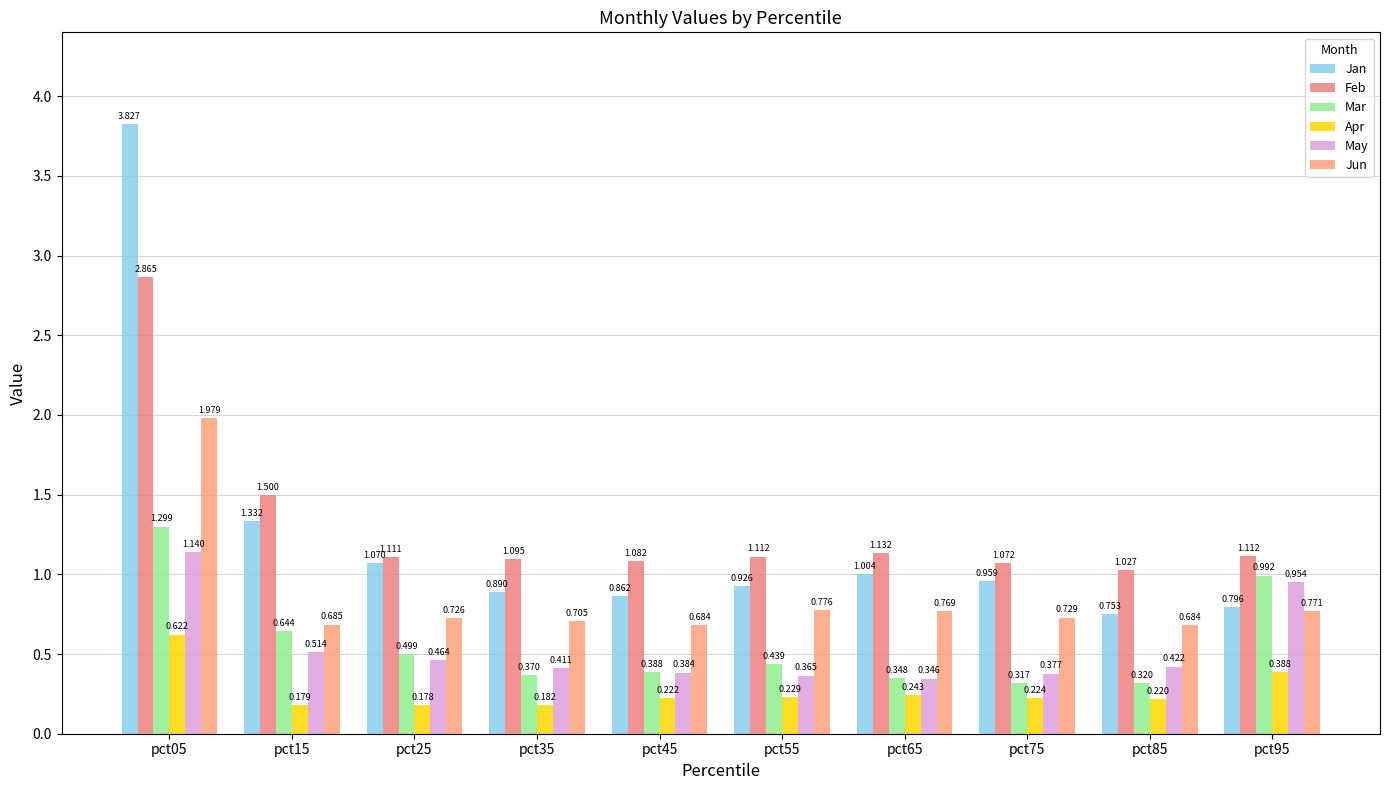

What is the average value of the Jun series?

0.9